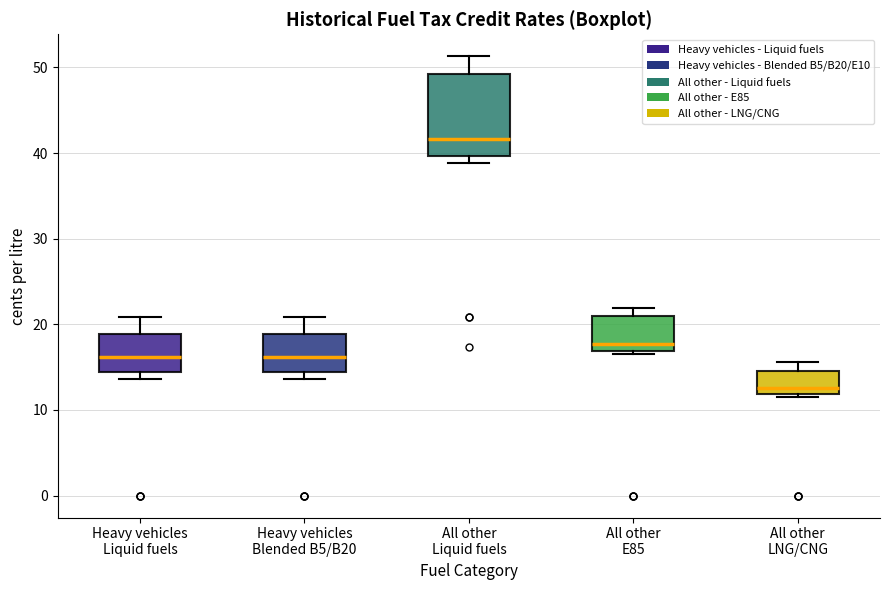

Comparing the boxes themselves (not the whiskers), which one is the tallest?

All other Liquid fuels